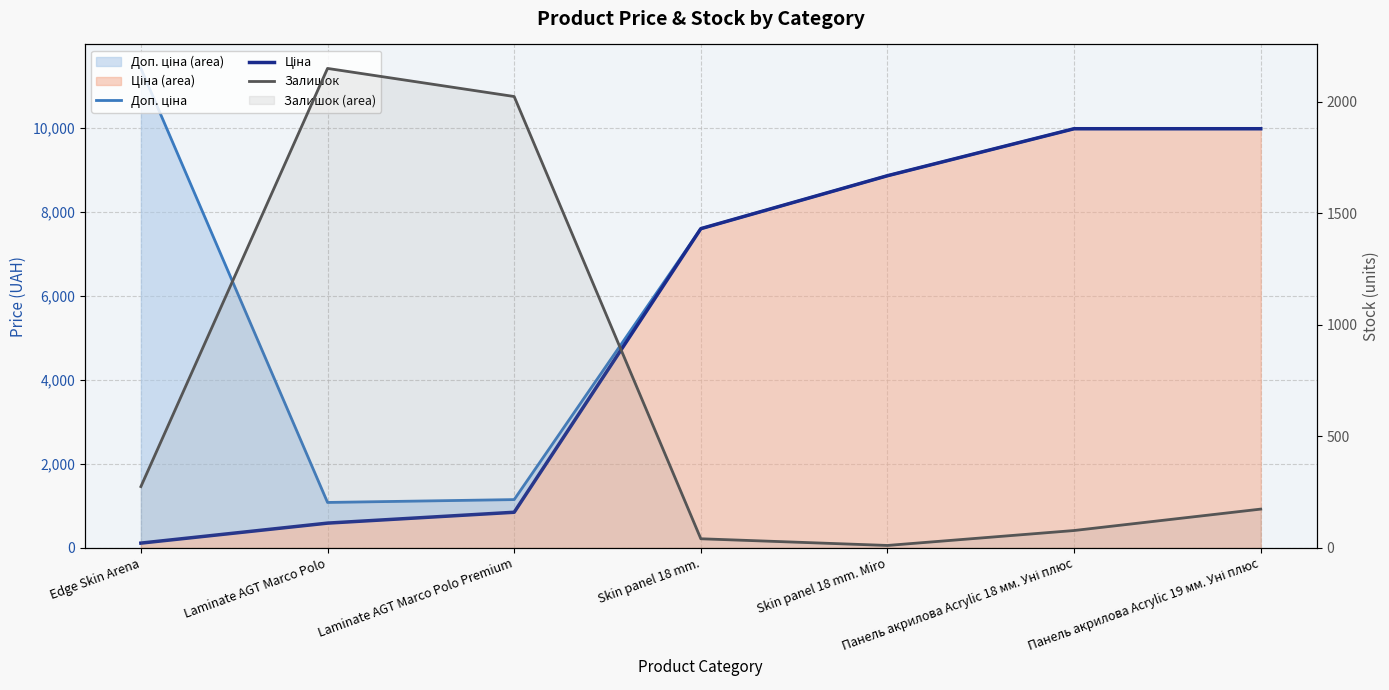

What is the sum of the Залишок values at Панель акрилова Acrylic 19 мм. Уні плюс and Laminate AGT Marco Polo Premium?

2198.0